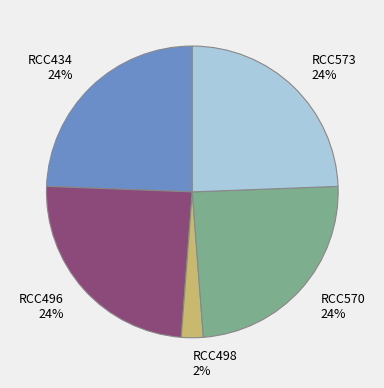

Which slice is the smallest?

RCC498